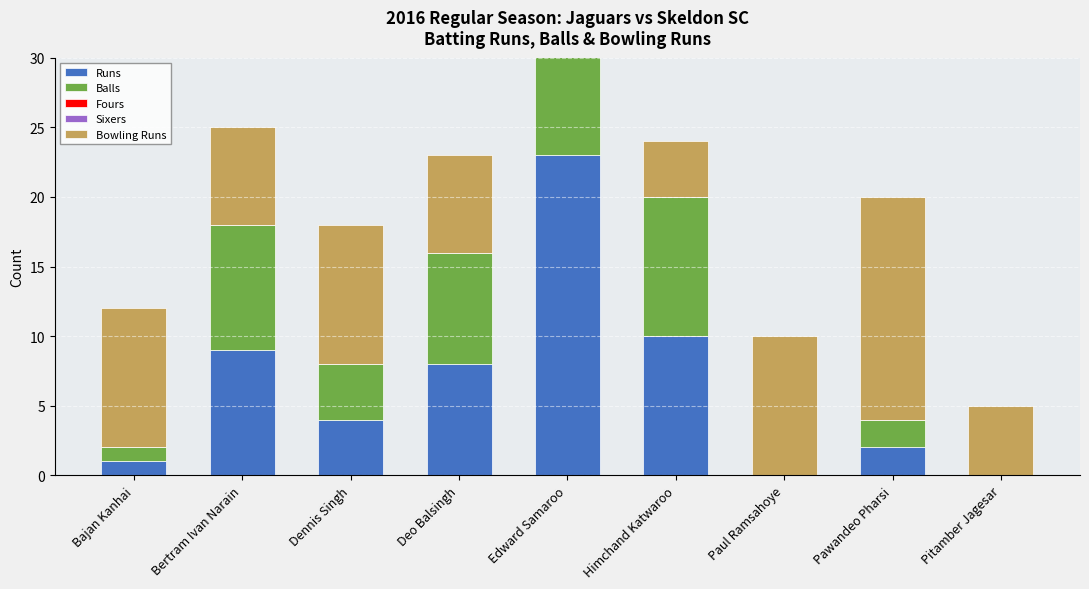

What are all the series names shown in the legend?

Runs, Balls, Fours, Sixers, Bowling Runs